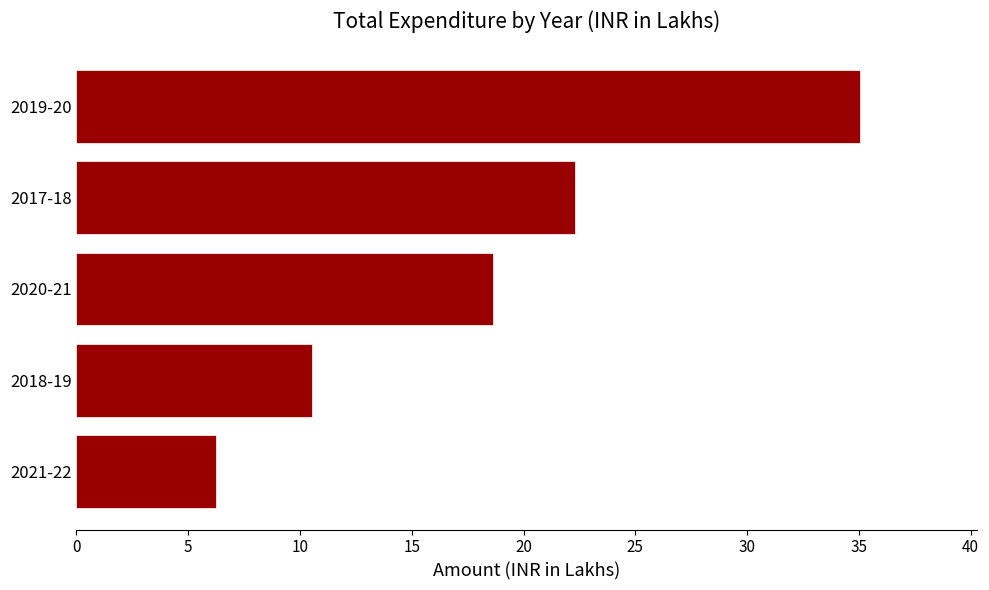

Rank the categories by value from highest to lowest.

2019-20, 2017-18, 2020-21, 2018-19, 2021-22